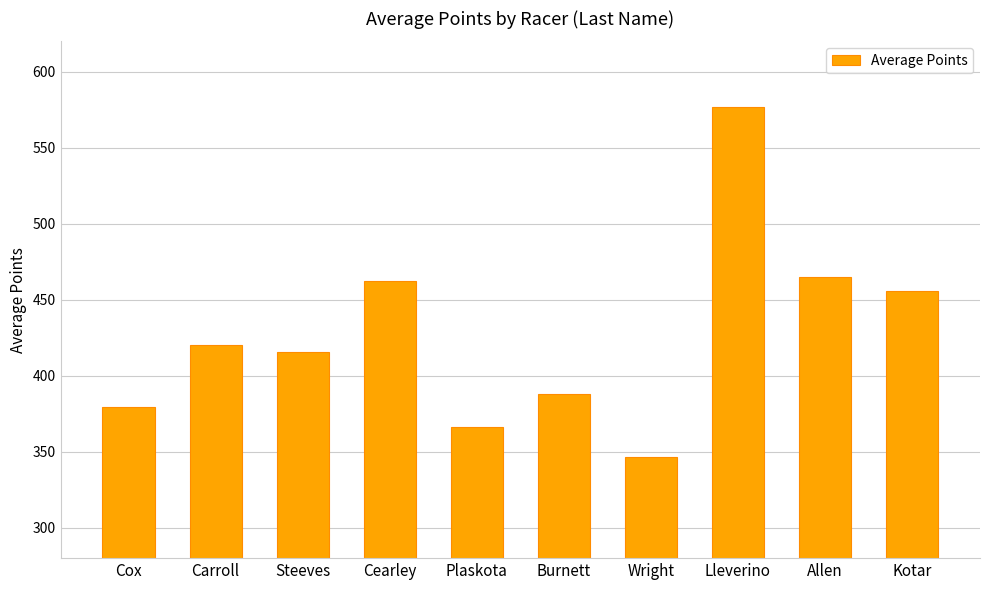

What is the difference between the values at Cox and Kotar?

76.5